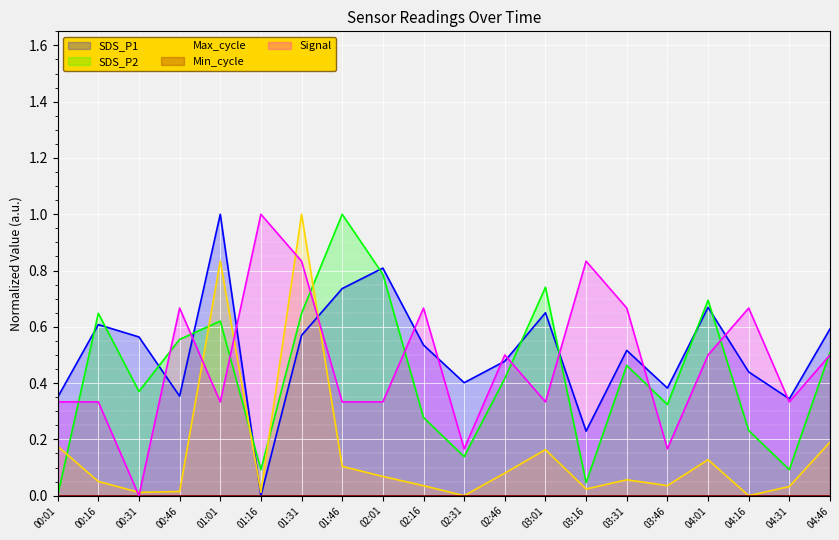

At which category does Max_cycle_scaled reach its first local valley?

00:31